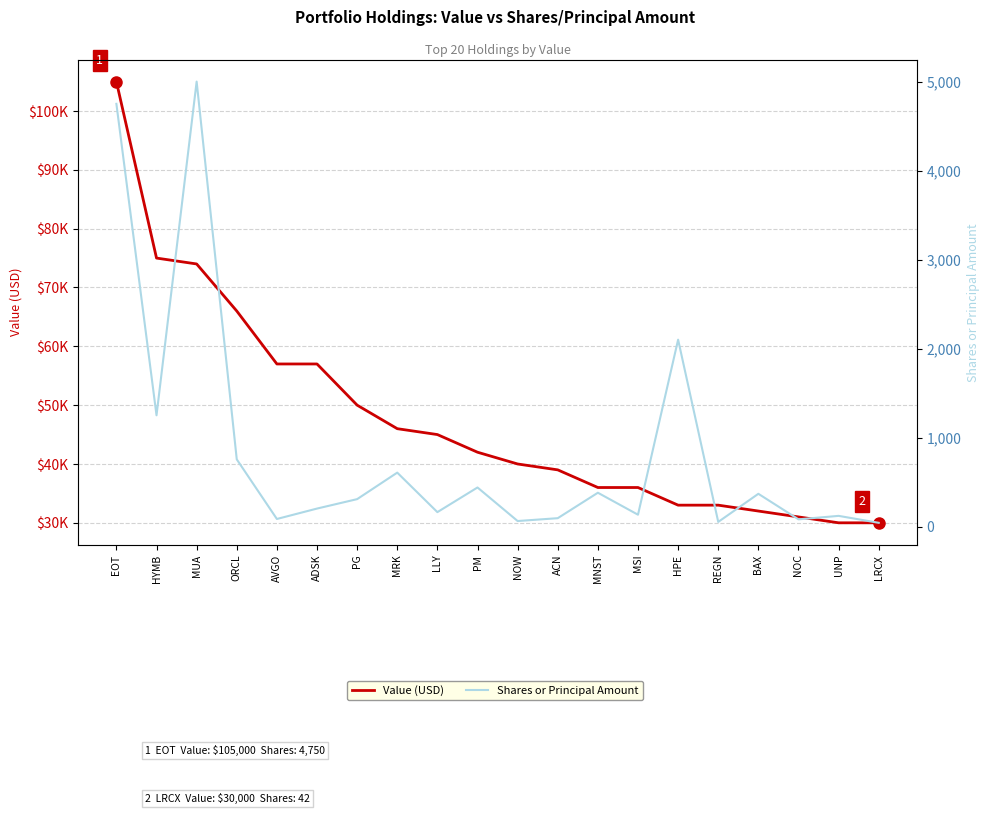

Does the chart have visible grid lines?

Yes